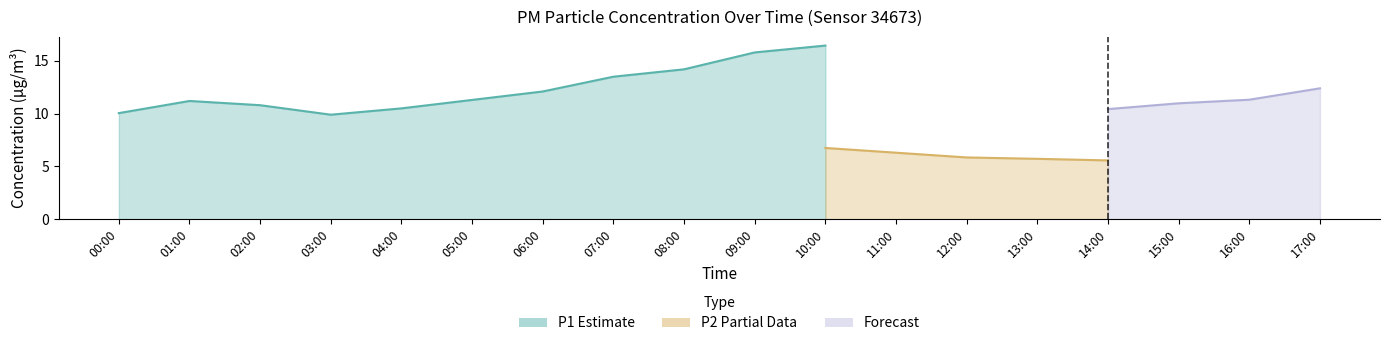

What is the label of the 6th point from the right?

12:00